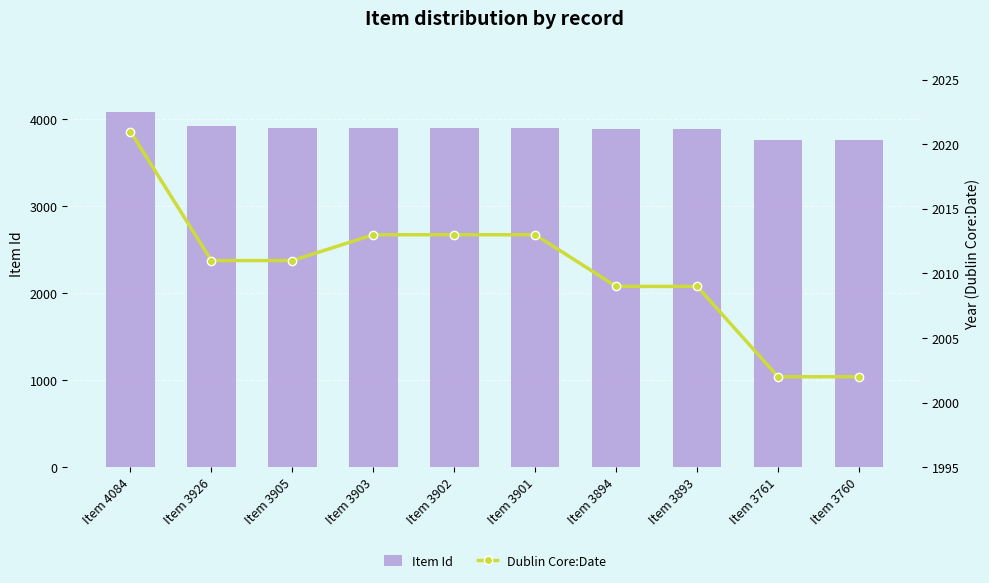

At which category is the sum across all series the highest?

Item 4084